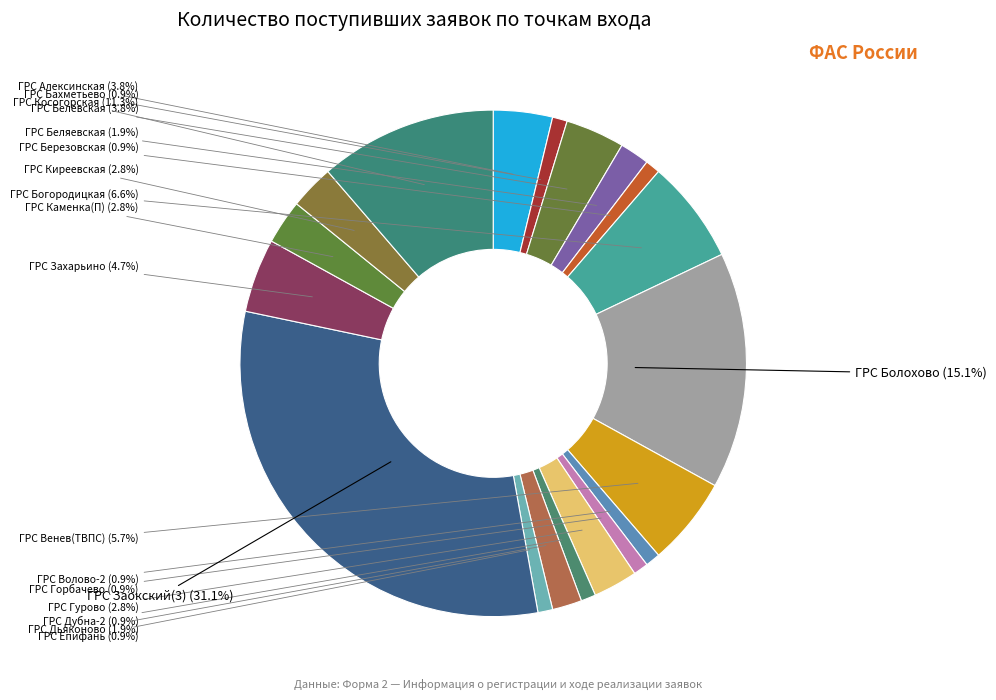

How many slices are in this pie chart?

19